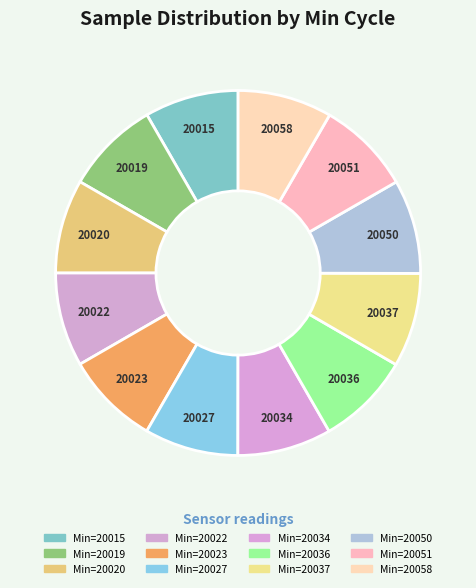

Which slice is the smallest?

20027